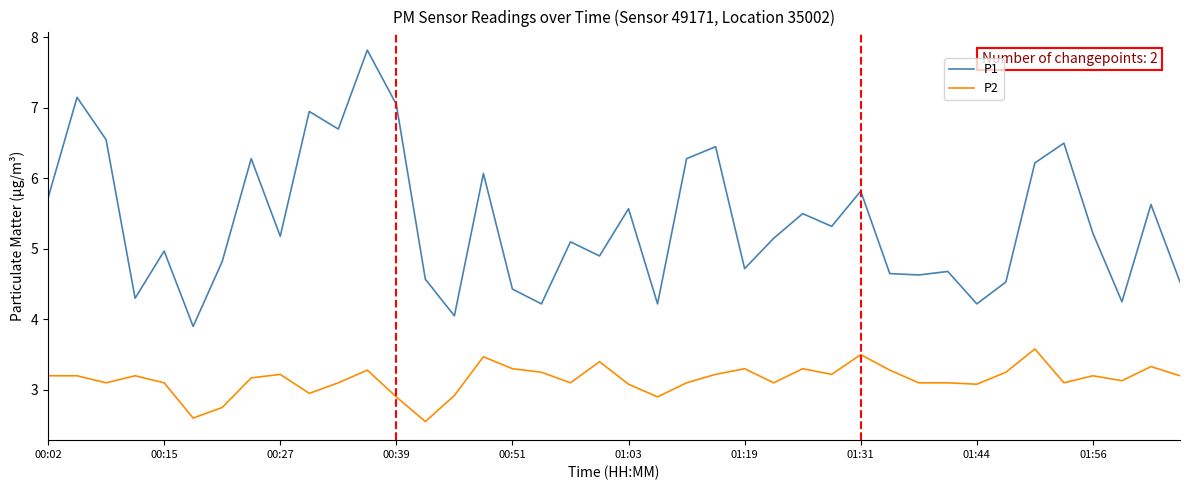

What is the difference between the maximum and minimum values in the P2 series?

1.0